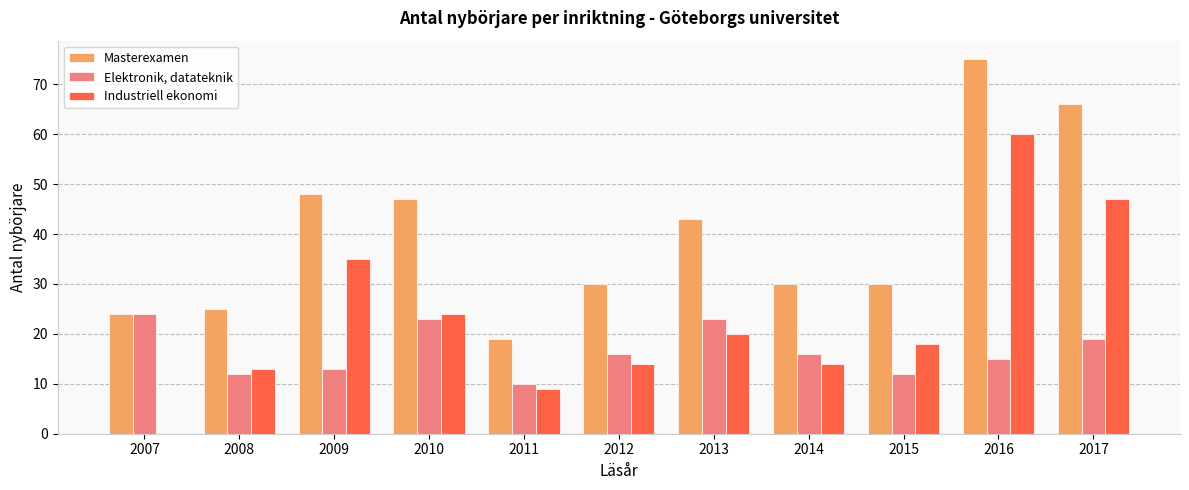

What is the total value across all series at 2017?

132